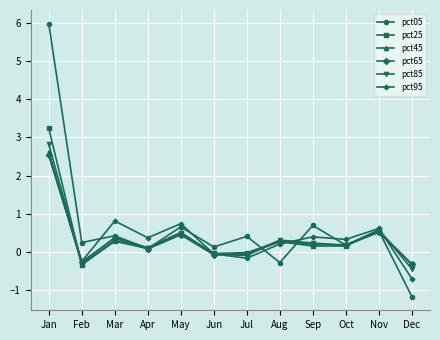

Which label corresponds to the largest value in the chart?

Jan